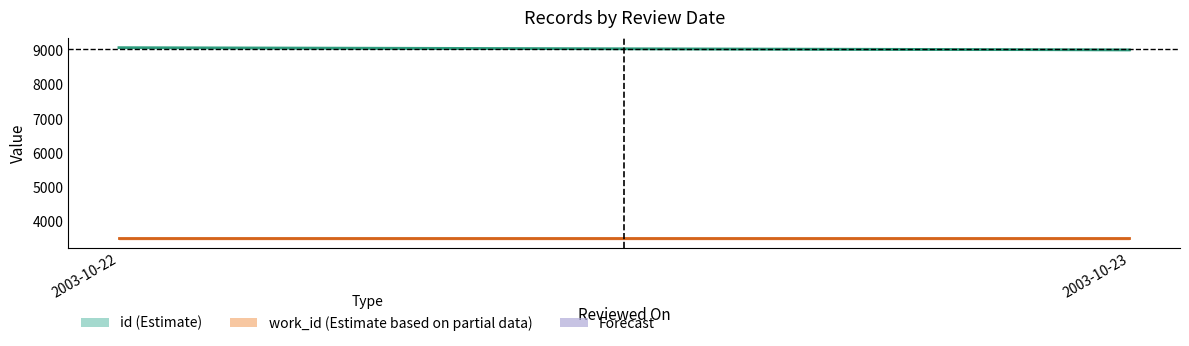

Does the chart have visible grid lines?

No